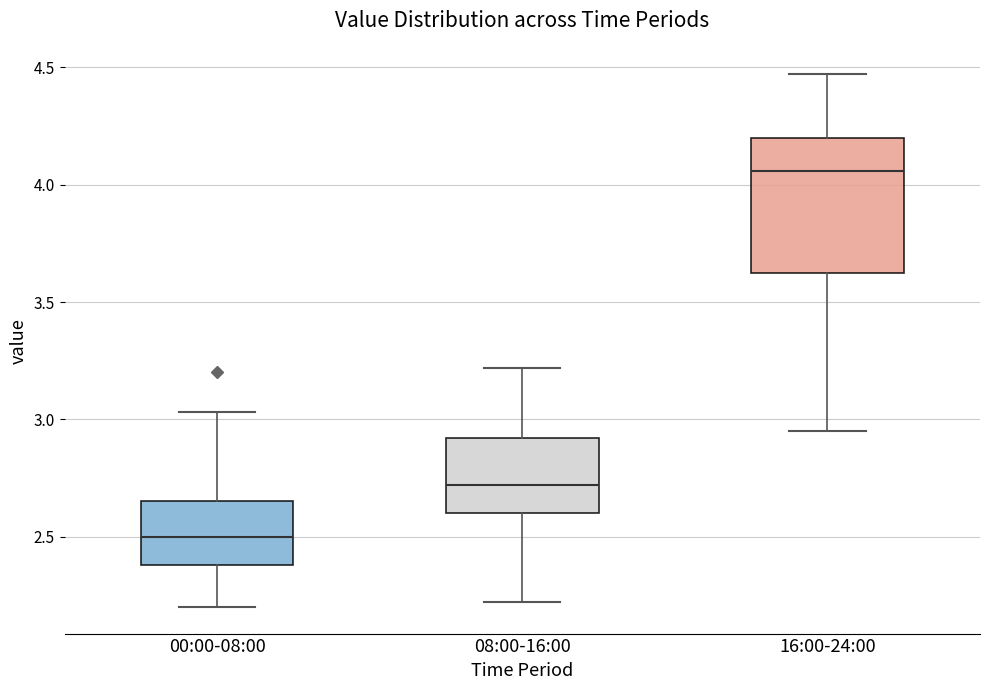

Reading left to right, transcribe this box plot: for each box, give where its median line is, the range the box spans, and where its two whiskers end, as read against the y-axis. The values are not printed on the chart, so give them approximately, as read against the axis.

00:00-08:00: median 2.50, box 2.40 to 2.65, whiskers 2.20 to 3.05
08:00-16:00: median 2.70, box 2.60 to 2.90, whiskers 2.20 to 3.20
16:00-24:00: median 4.05, box 3.65 to 4.20, whiskers 2.95 to 4.45